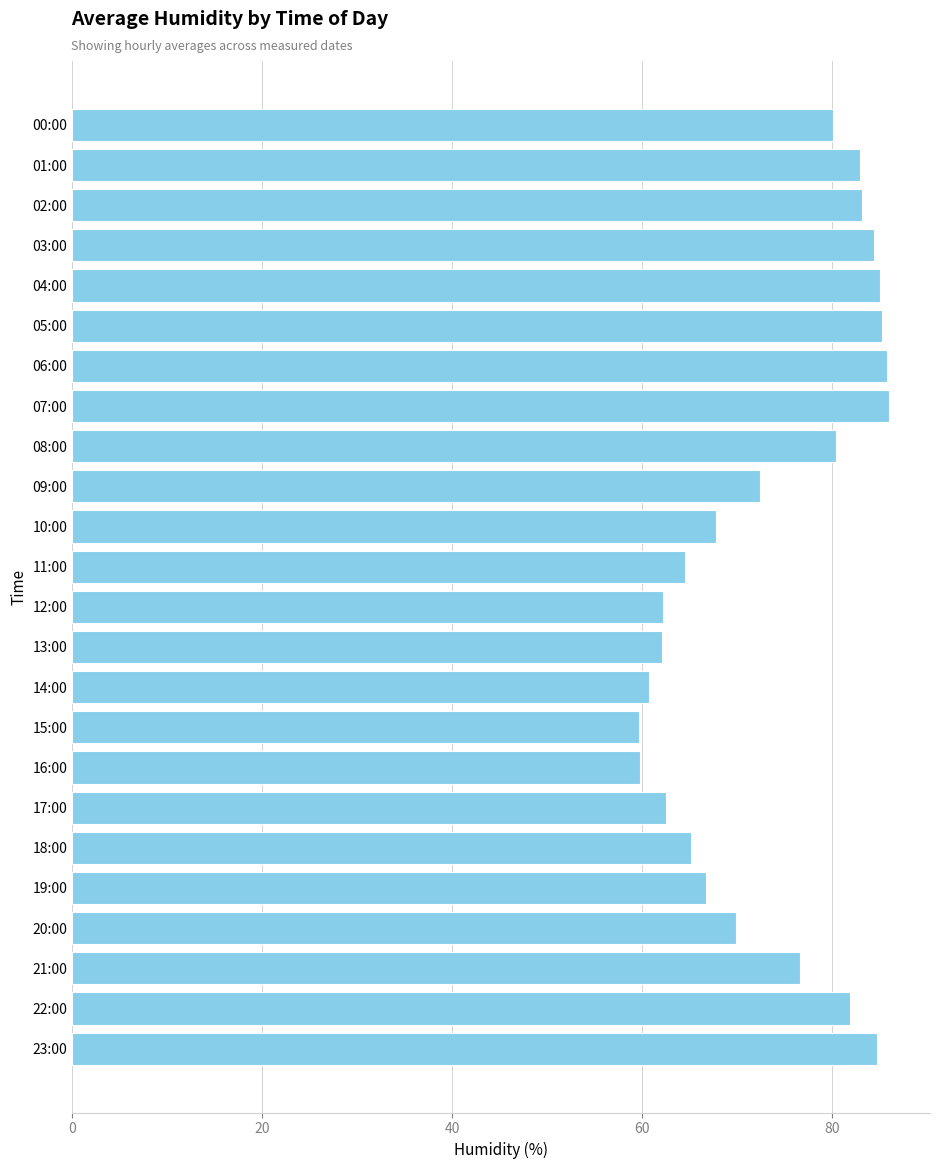

What is the label of the 12th bar from the bottom?

12:00